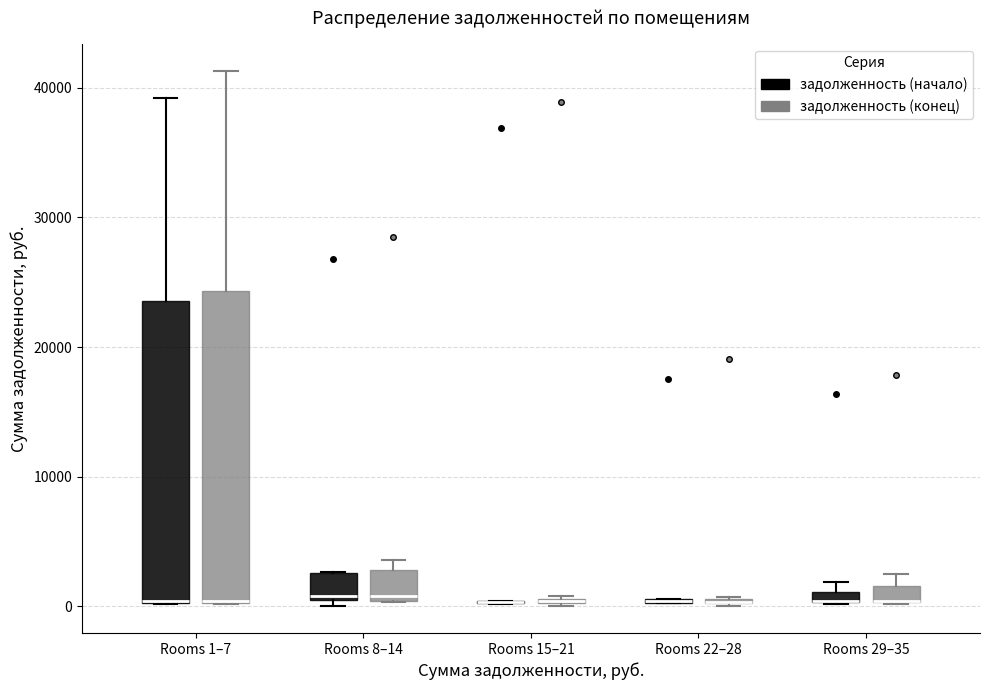

Where does the median line of the box for Rooms 8–14 (задолженность (конец)) sit on the y-axis? The values are not printed on the chart, so give them approximately, as read against the axis.

1000